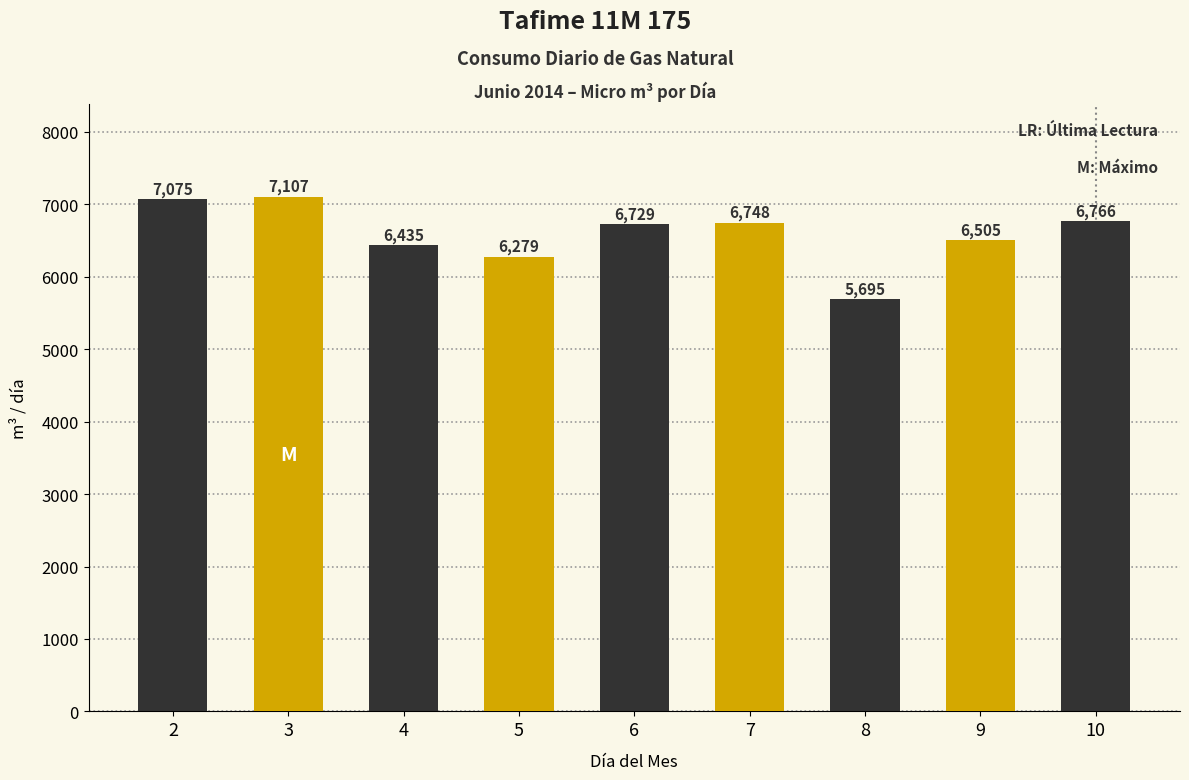

How many data points are less than 6729?

4